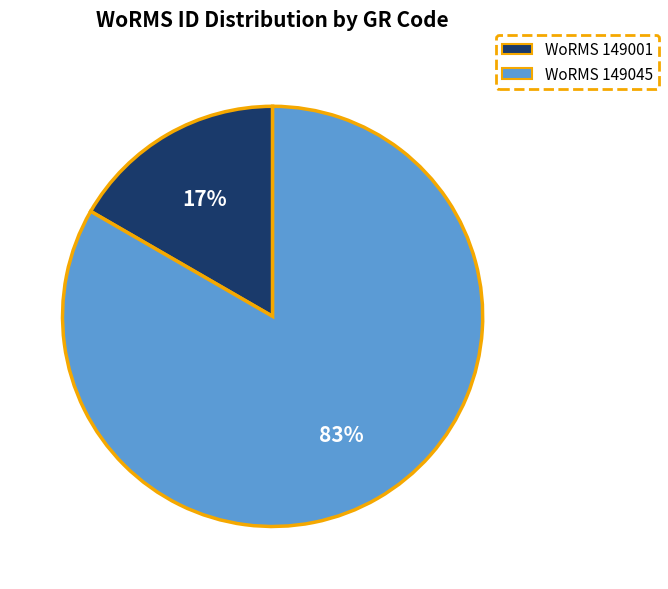

To the nearest percent, what is the average slice percentage?

50%